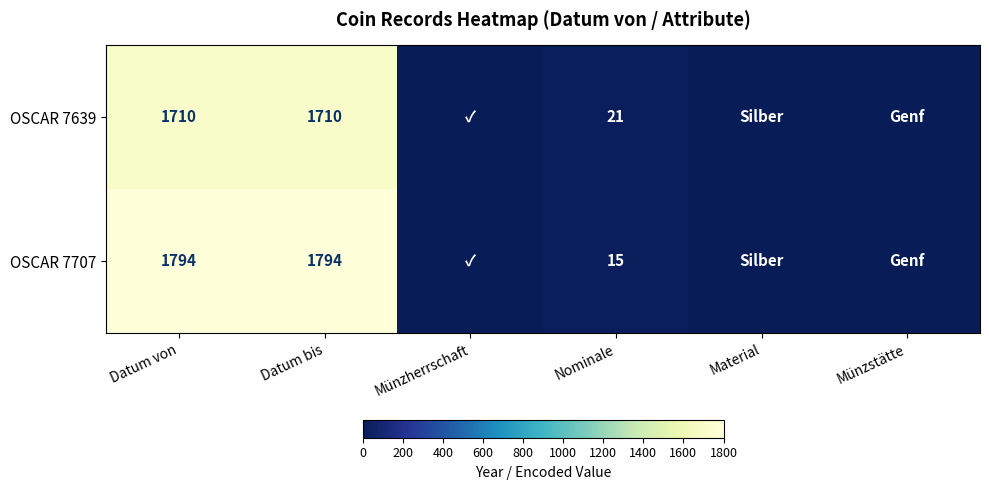

Which has a higher value, Datum bis or Nominale?

Datum bis